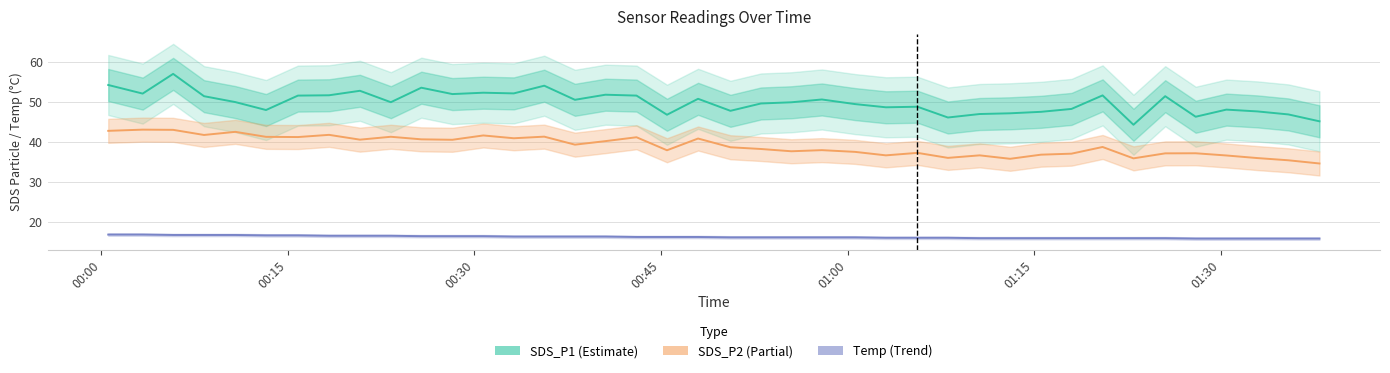

True or false: SDS_P2 has more than 1 points higher than both neighbors.

True